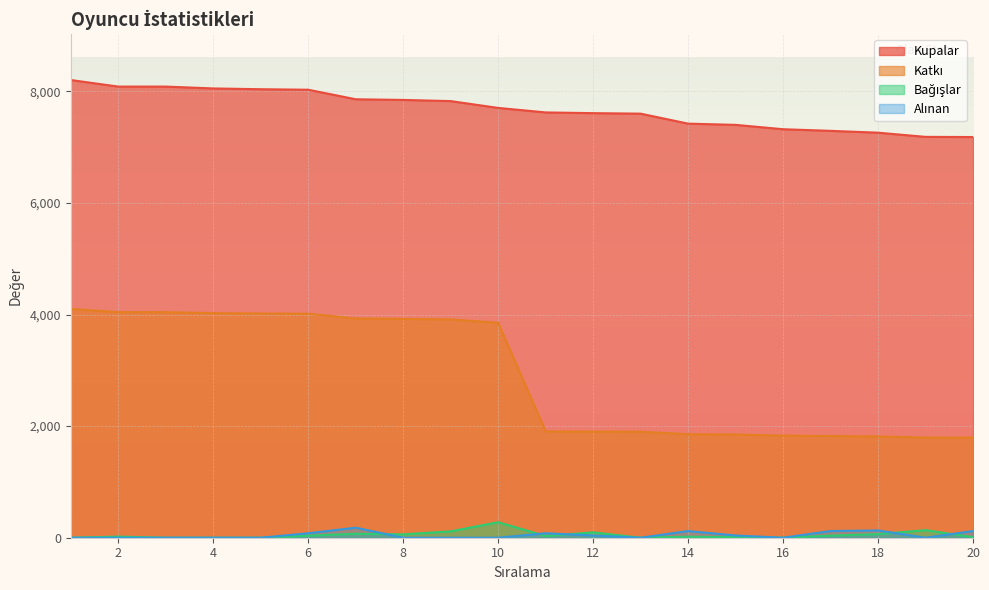

What is the average value of the Alınan series?

46